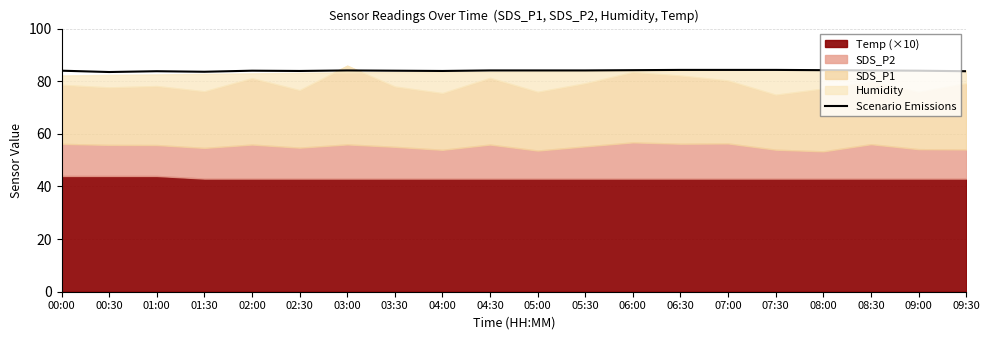

What is the change in value from 03:00 to 09:00?

-0.1